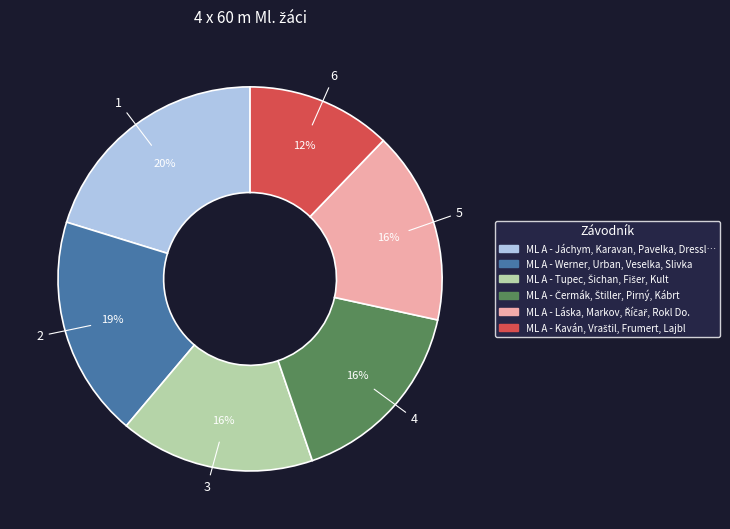

What is the largest slice in the pie chart?

ML A - Jáchym, Karavan, Pavelka, Dressl…